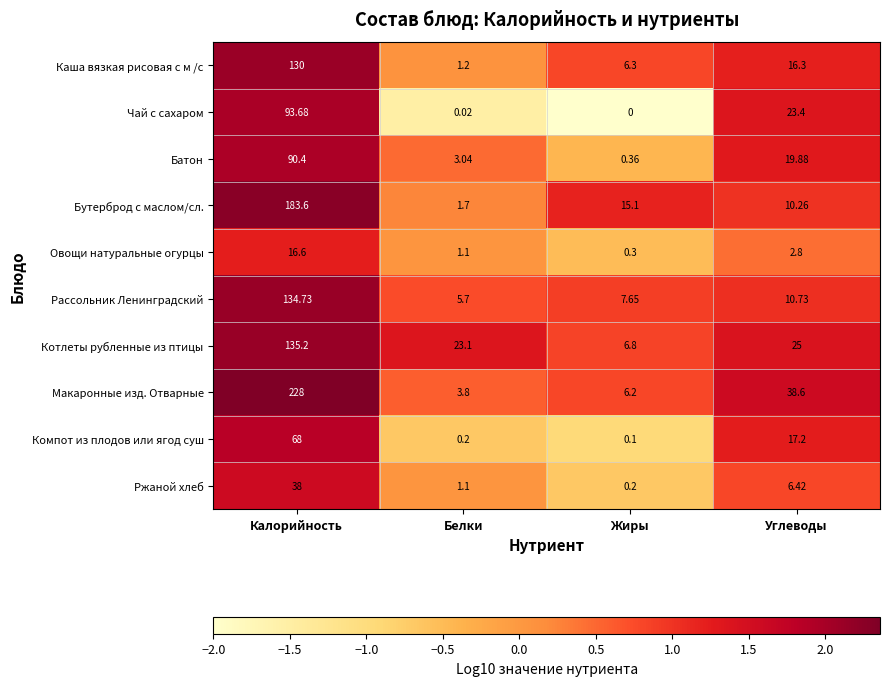

At how many categories does at least one series exceed 0?

4